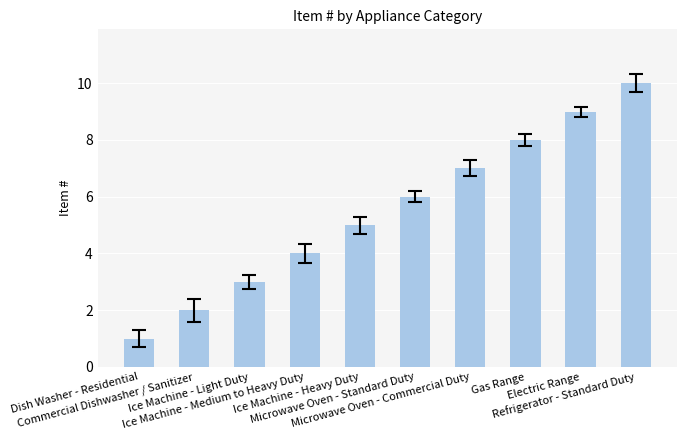

Which has a higher value, Ice Machine - Heavy Duty or Ice Machine - Medium to Heavy Duty?

Ice Machine - Heavy Duty